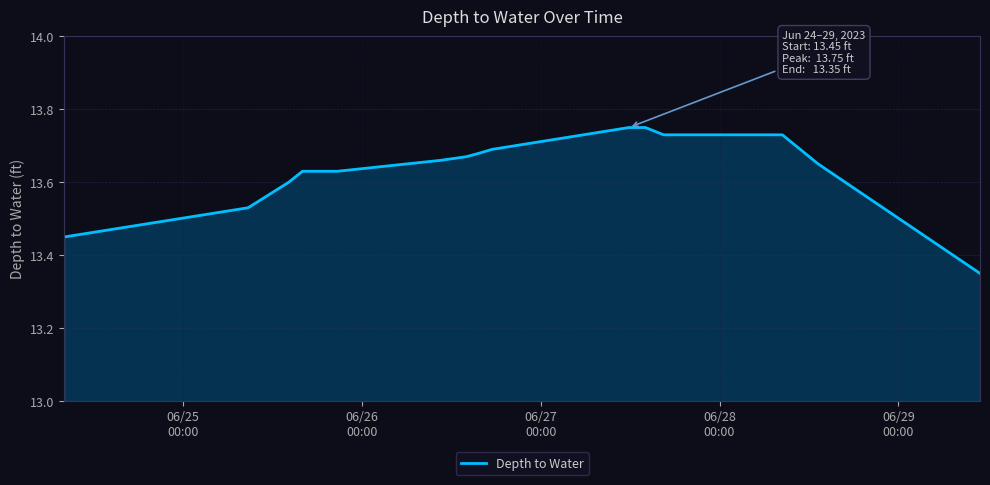

What is the difference between the maximum and minimum values?

0.4